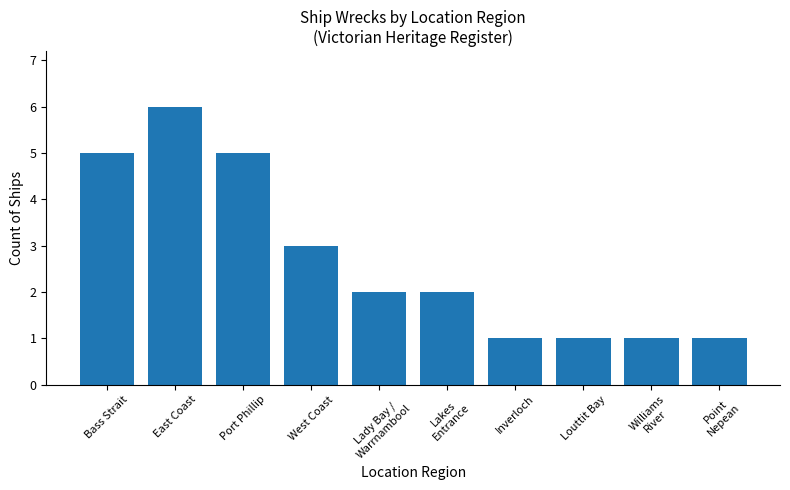

What is the greatest value displayed?

6